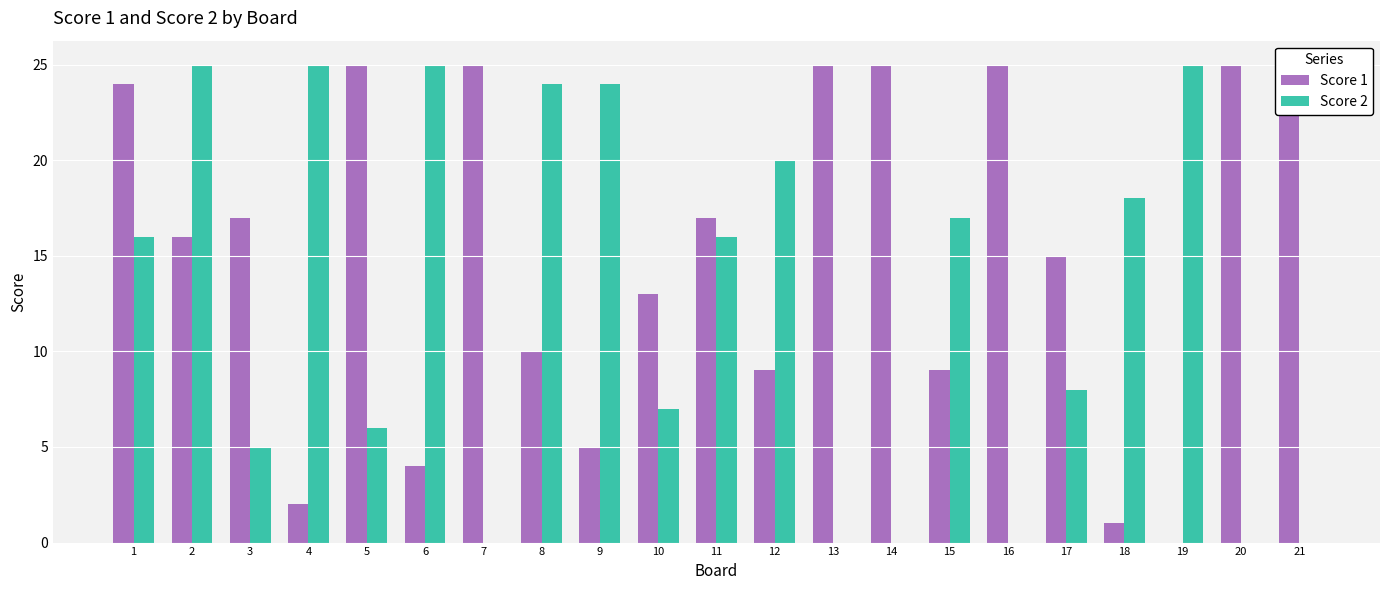

At which category is the sum across all series the highest?

2